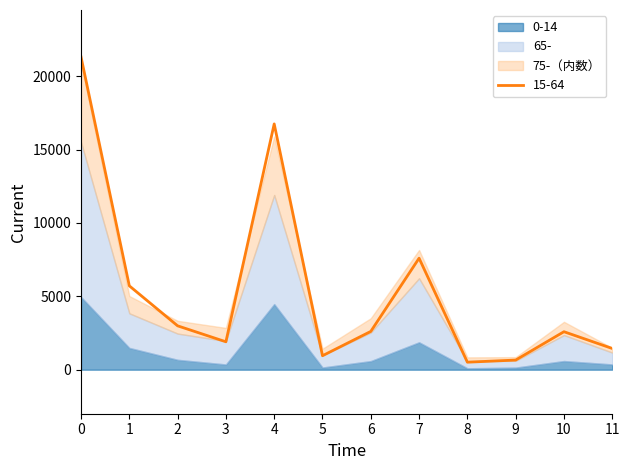

Rank the series by their maximum value, from highest to lowest.

15-64, 65-, 75-, 0-14